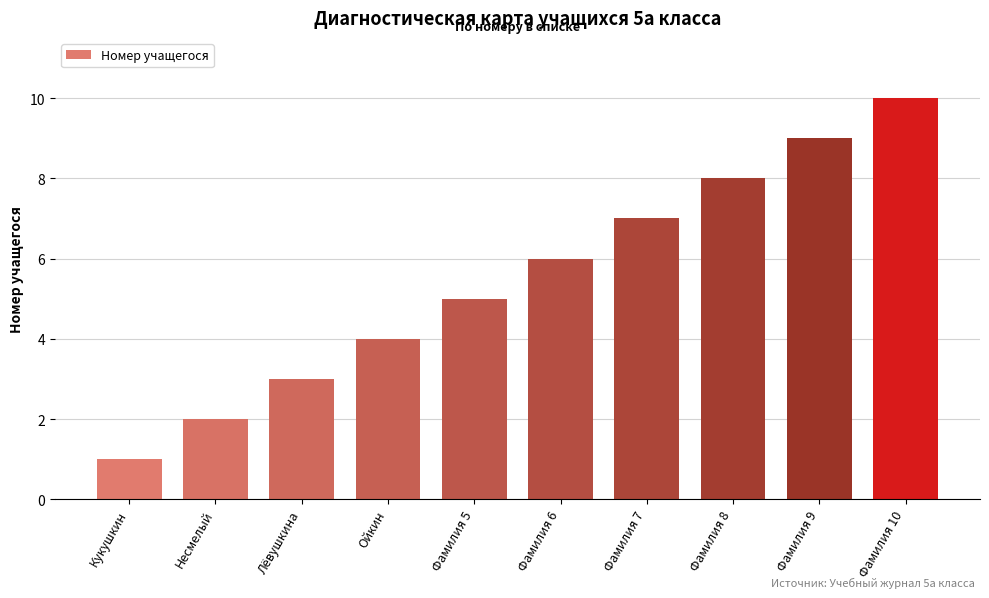

Which has a higher value, Фамилия 5 or Фамилия 10?

Фамилия 10